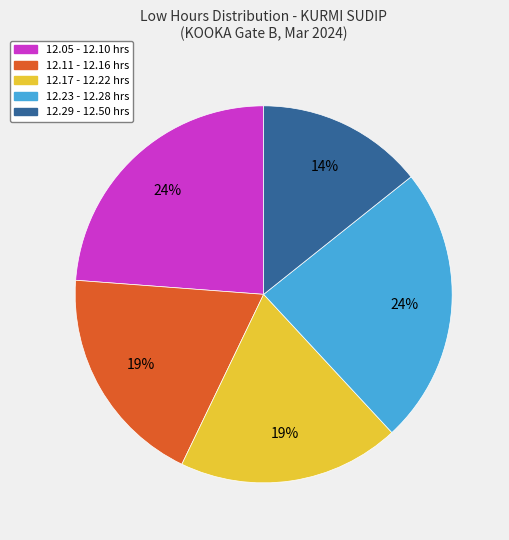

Does any single category account for the majority?

No